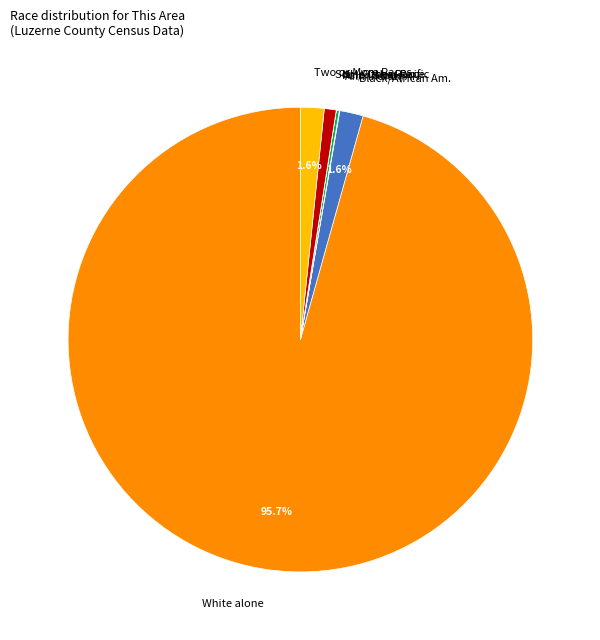

To the nearest percent, what is the difference between the largest and smallest slice percentages?

96%